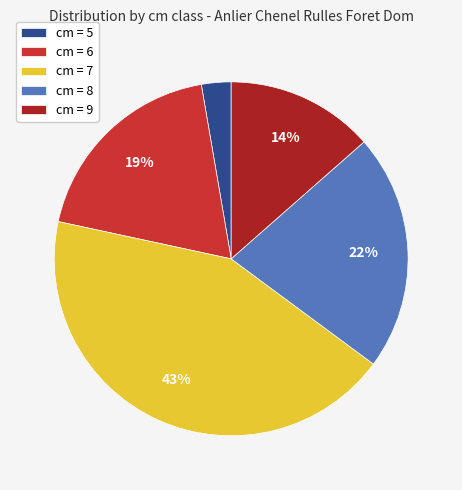

Count the number of slices in the pie.

5